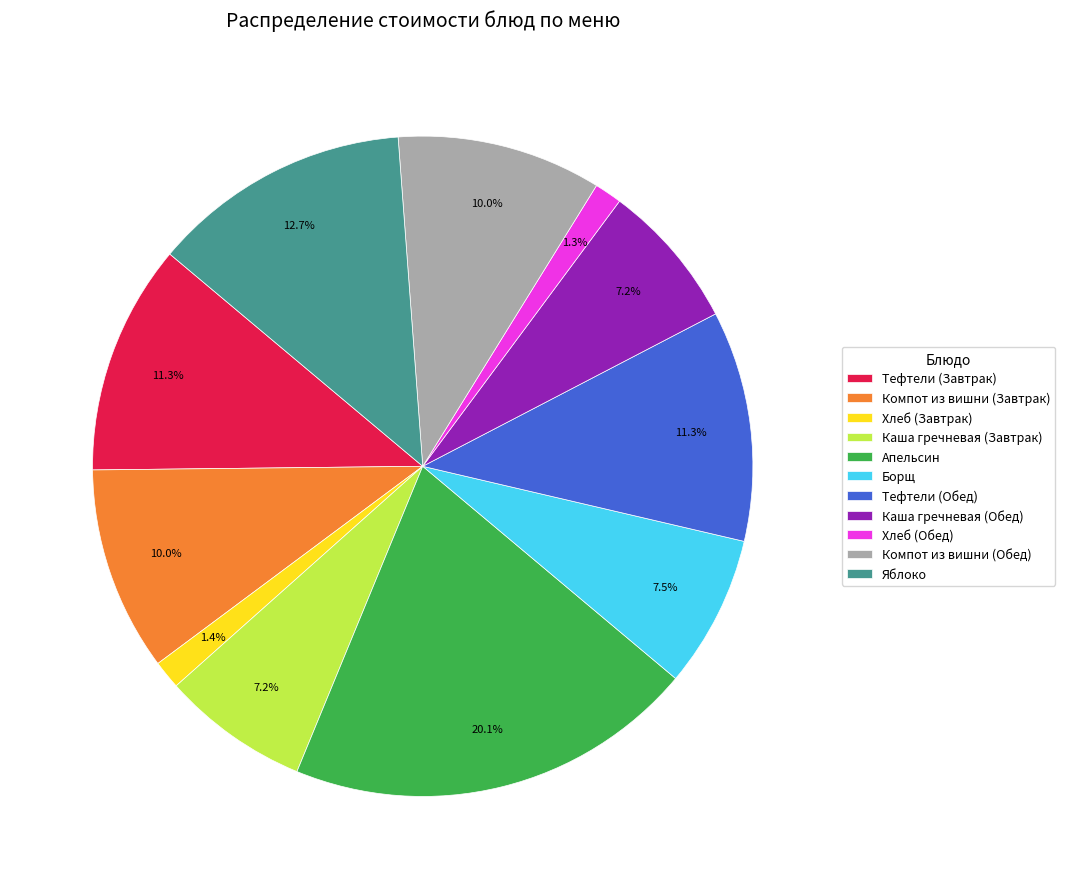

Between Хлеб (Завтрак) and Апельсин, which is larger?

Апельсин